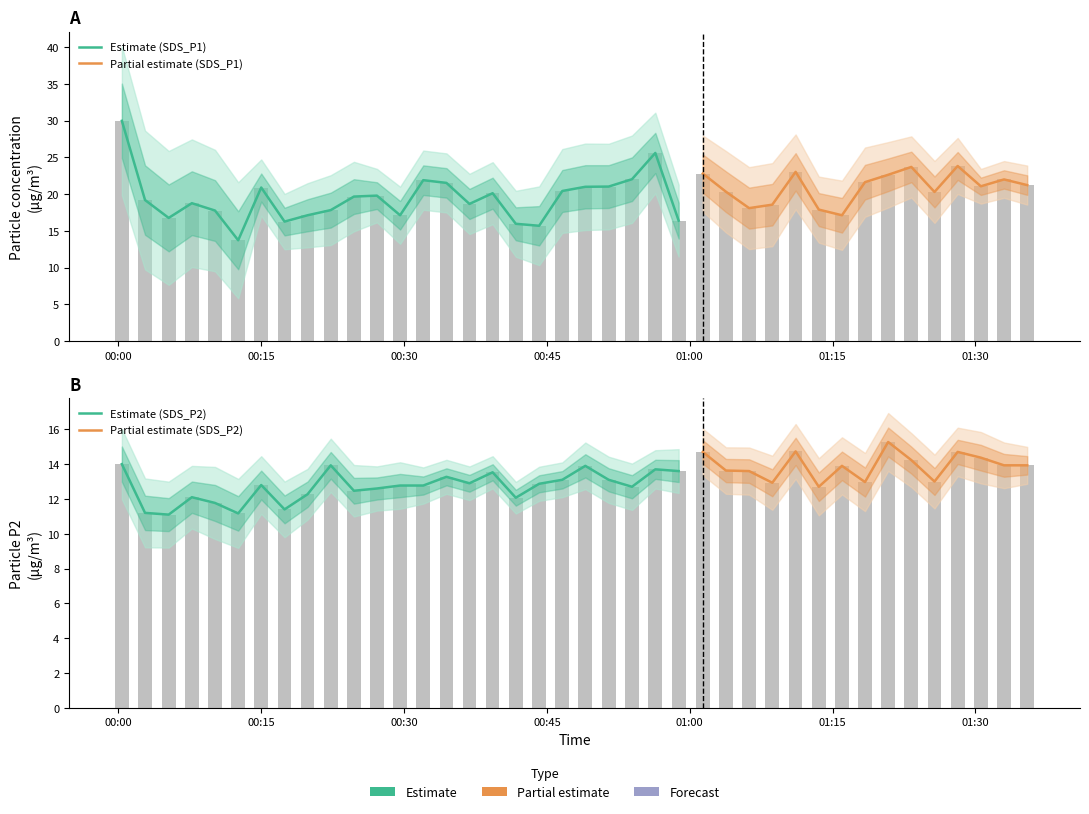

Which series has the widest spread of values?

SDS_P1